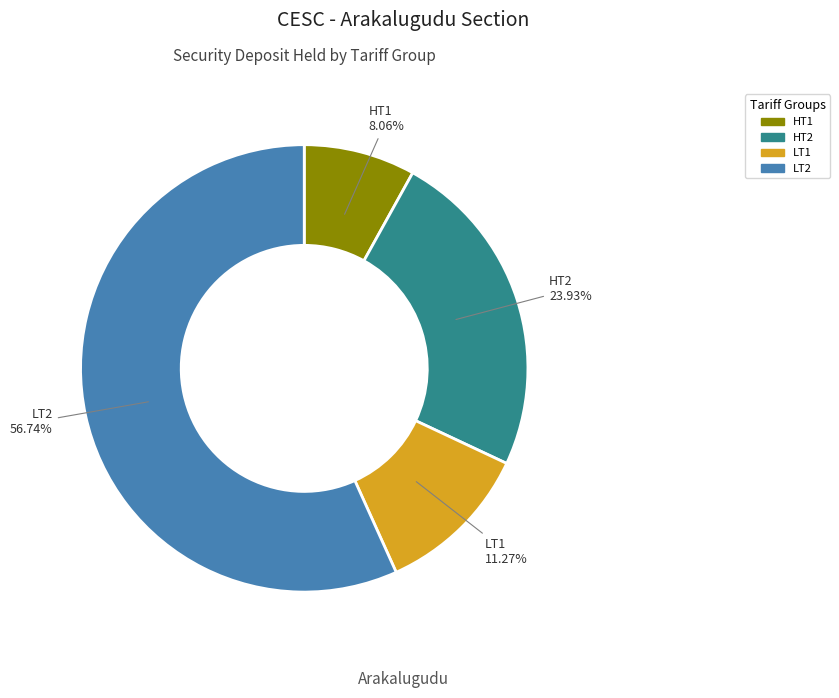

Is there a majority slice in this chart?

Yes